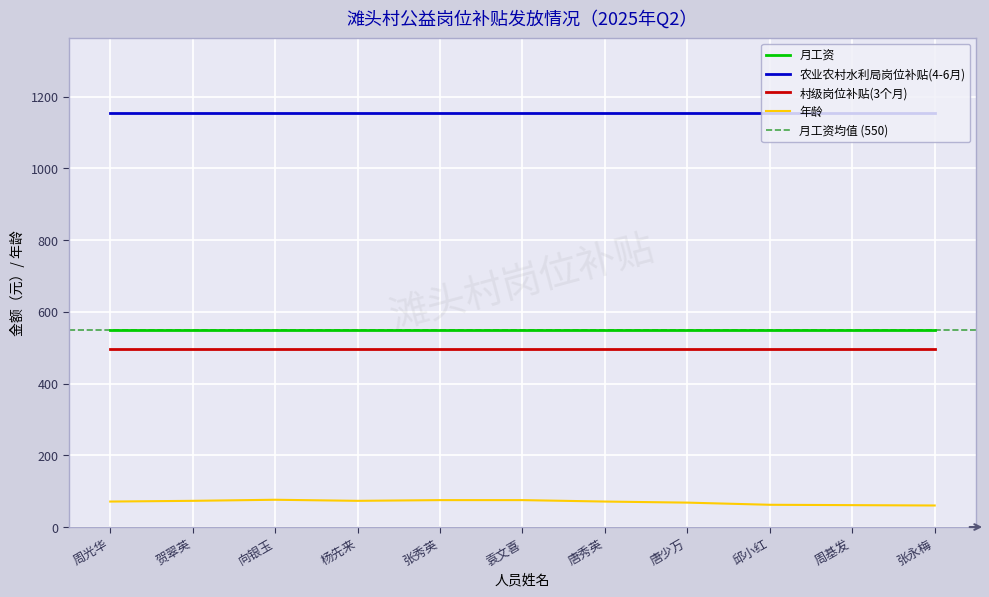

What is the sum of the 村级岗位补贴(3个月) values at 邱小红 and 唐少万?

990